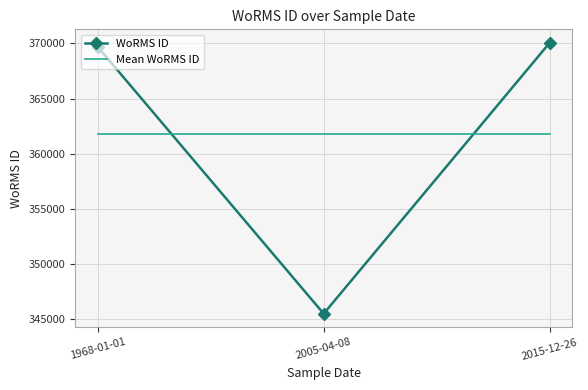

Read the Mean WoRMS ID value at 2015-12-26.

361749.3